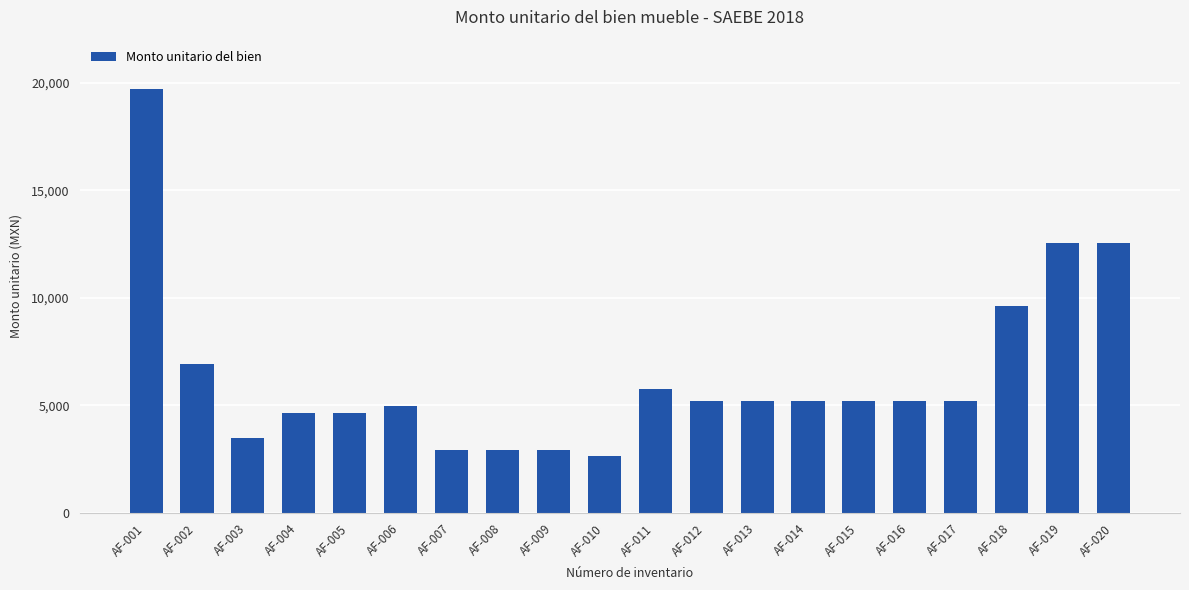

At which label does the data first exceed 5192?

AF-001